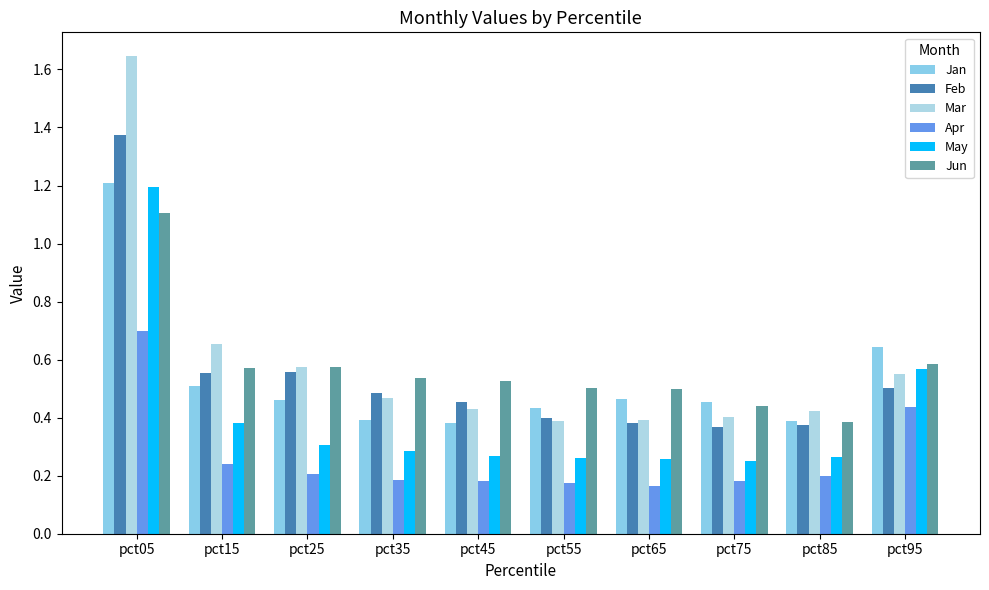

At which category is the sum across all series the highest?

pct05